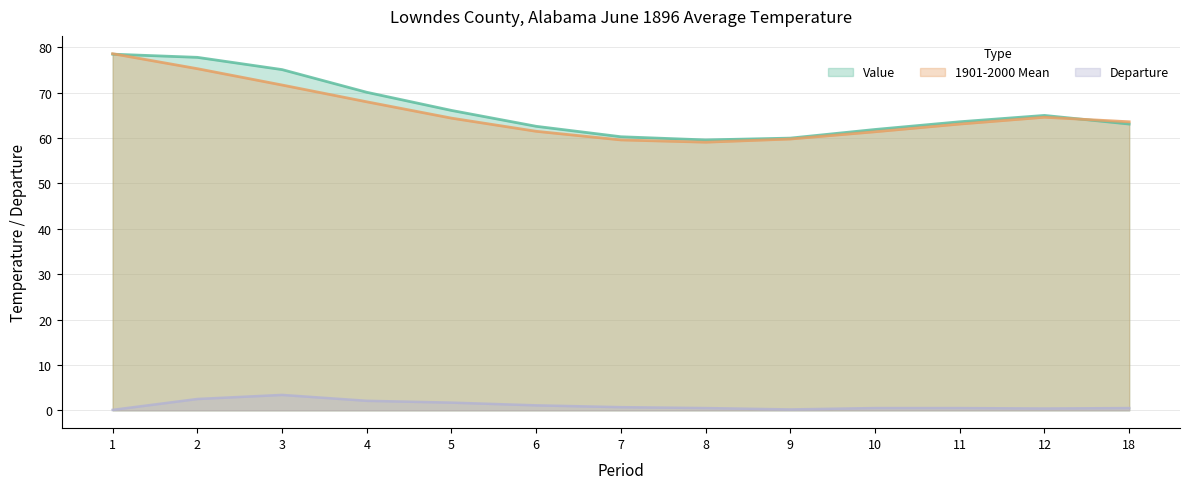

How many categories are shown in the chart?

13